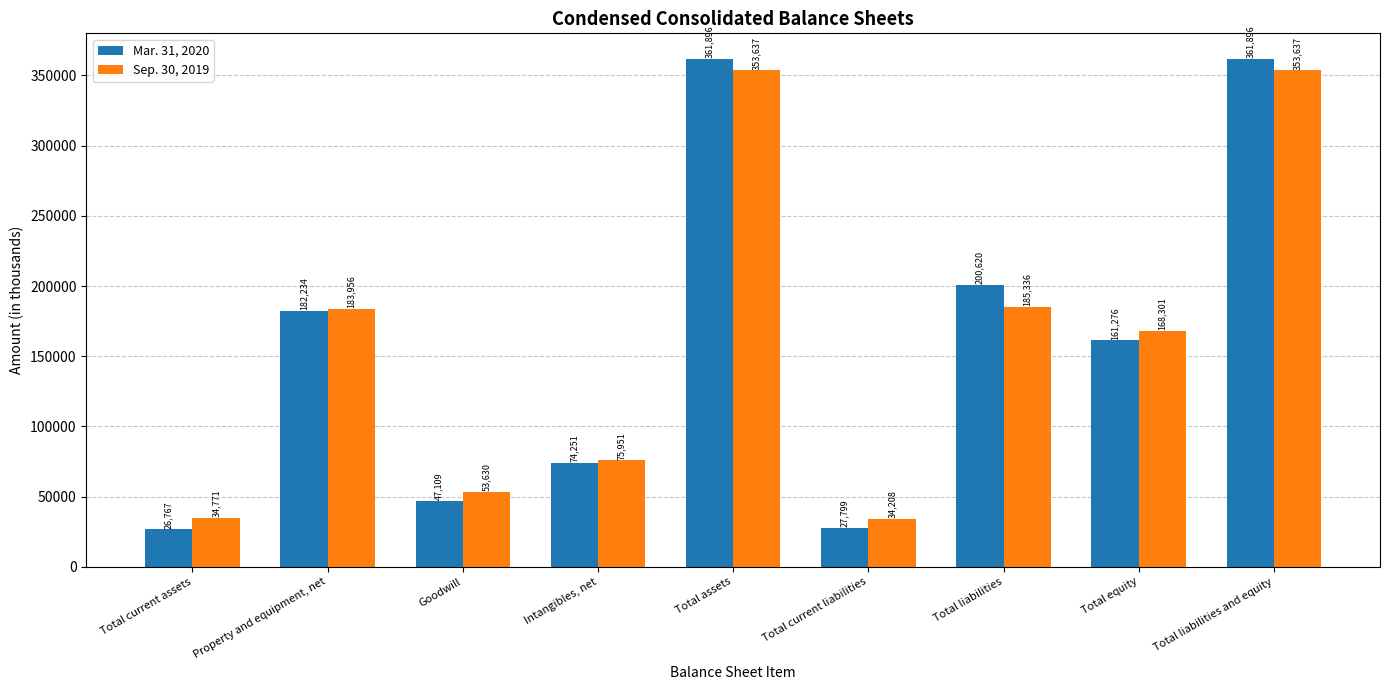

At how many categories does at least one series exceed 279883?

2